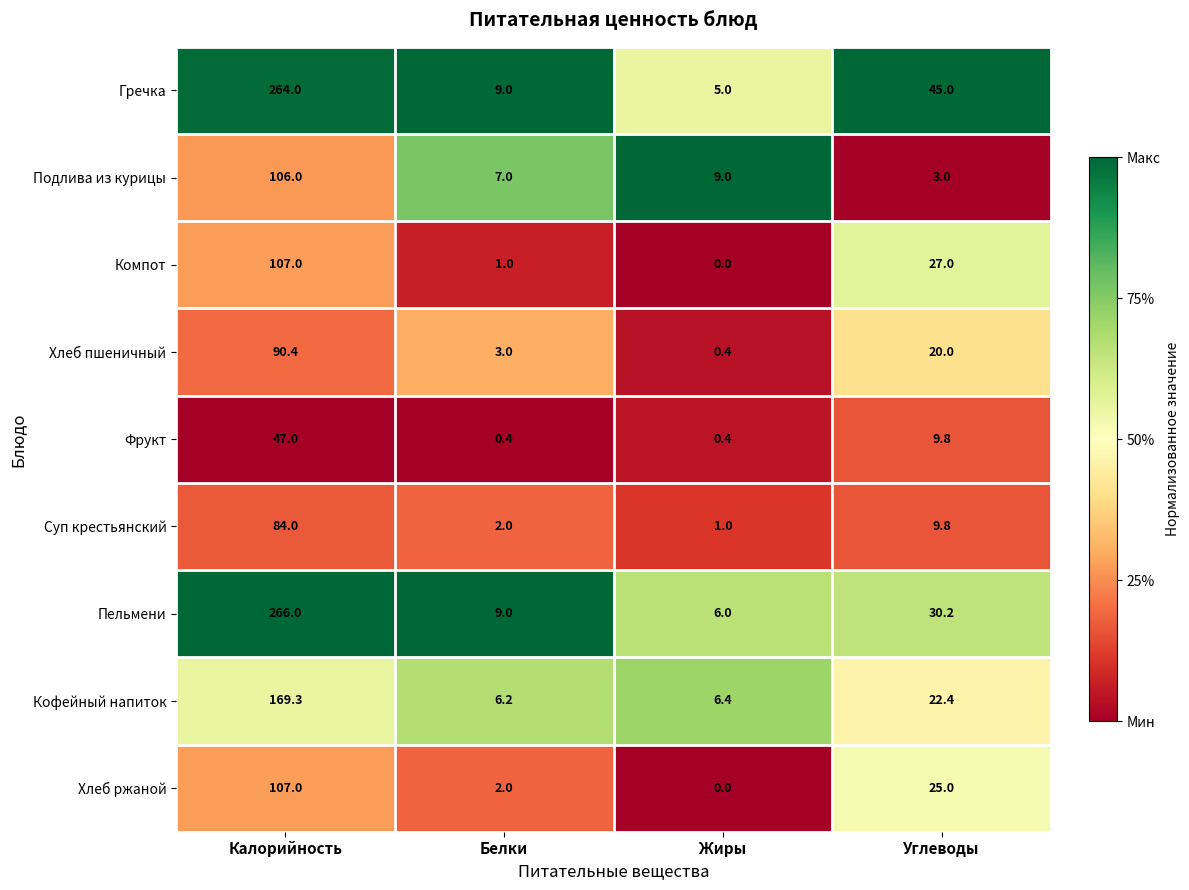

Which series changed the most between Белки and Жиры?

Гречка